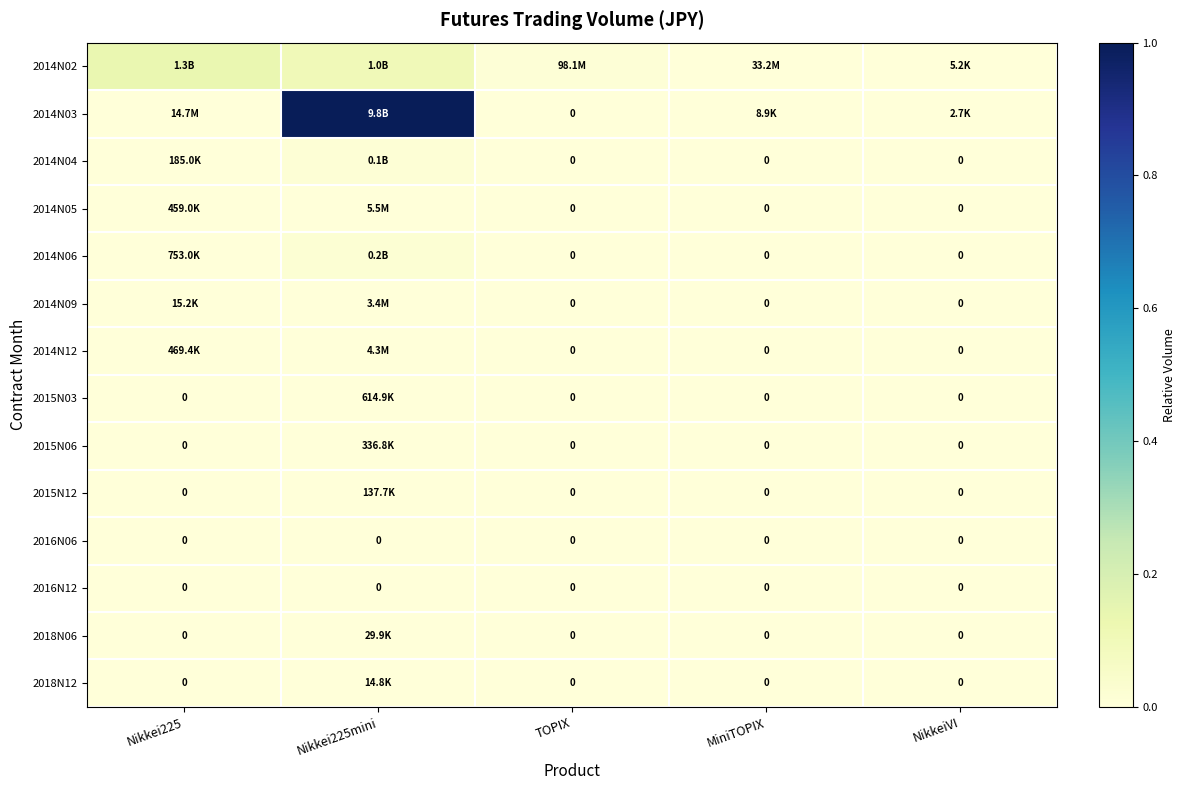

At which category is the sum across all series the highest?

Nikkei225mini